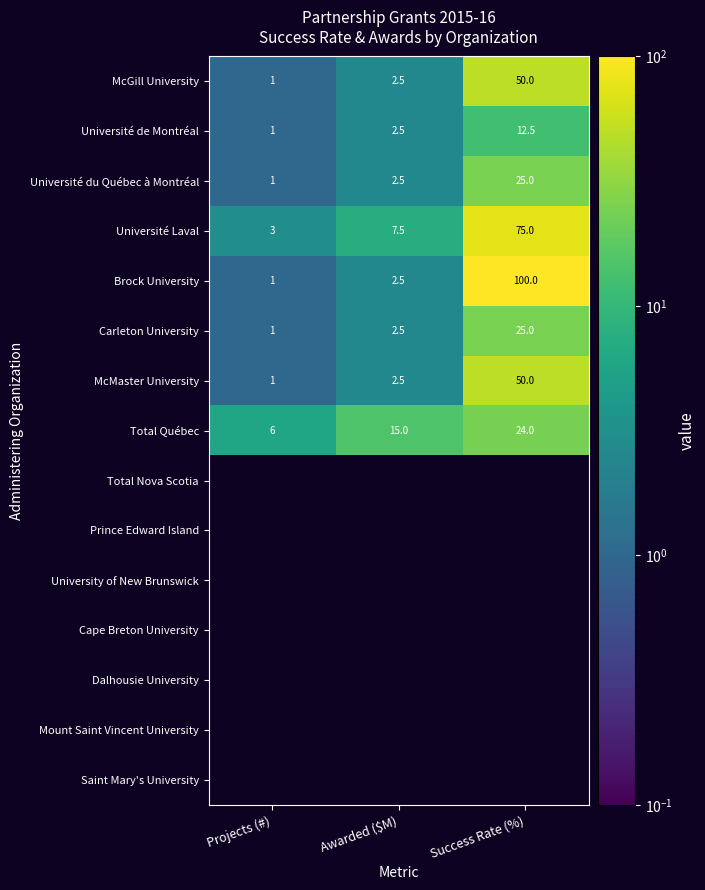

At which label is Carleton University closest to 13?

Awarded ($M)